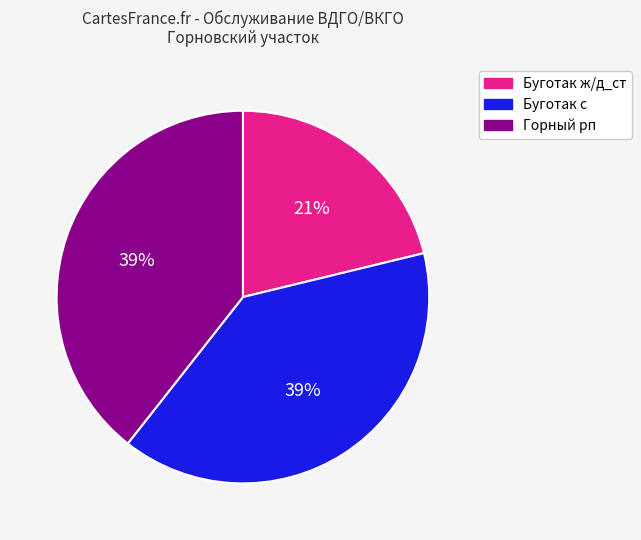

What is the smallest slice in the pie chart?

Буготак ж/д_ст